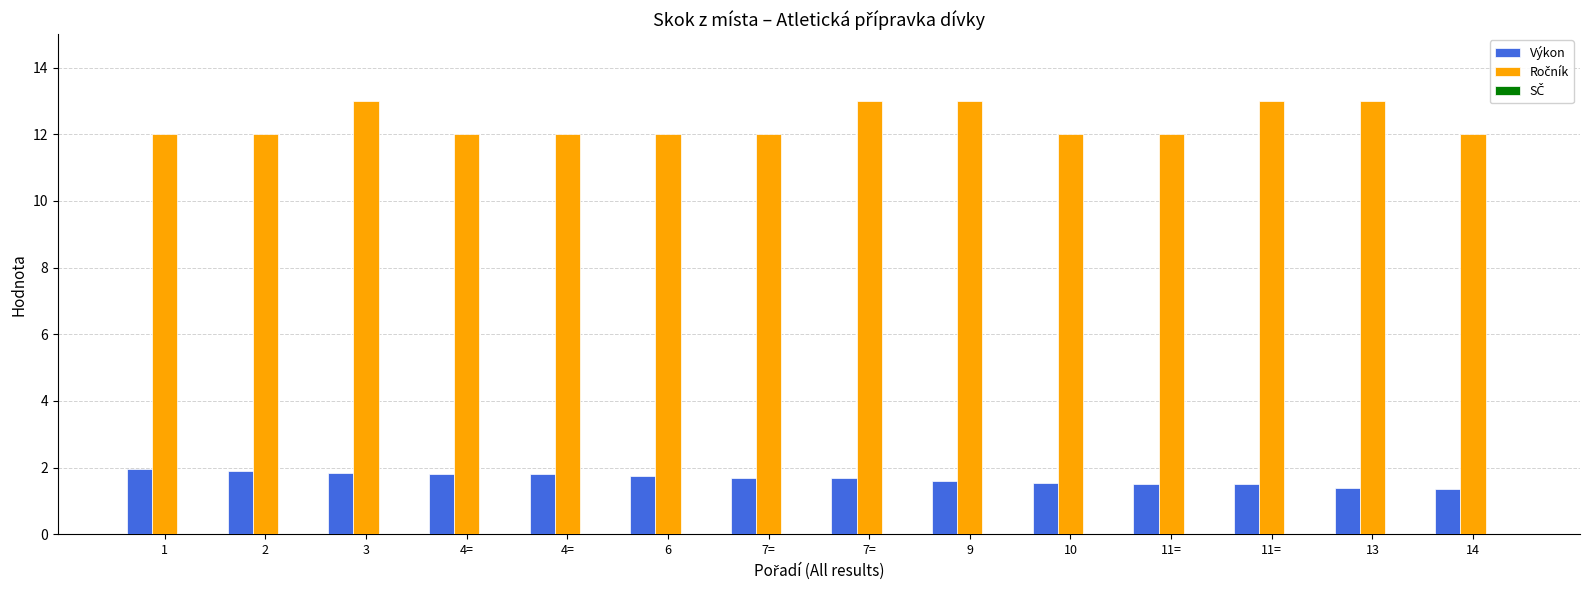

Between 3 and 9, which series saw the biggest shift?

Výkon